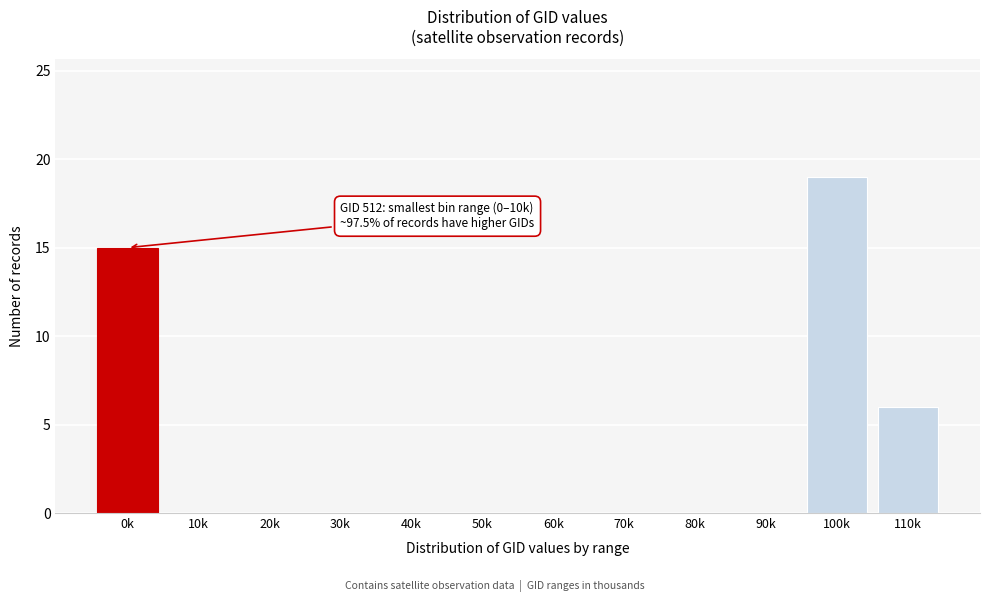

Reading left to right, what are all the values shown in this chart?

0k=15	10k=0	20k=0	30k=0	40k=0	50k=0	60k=0	70k=0	80k=0	90k=0	100k=19	110k=6